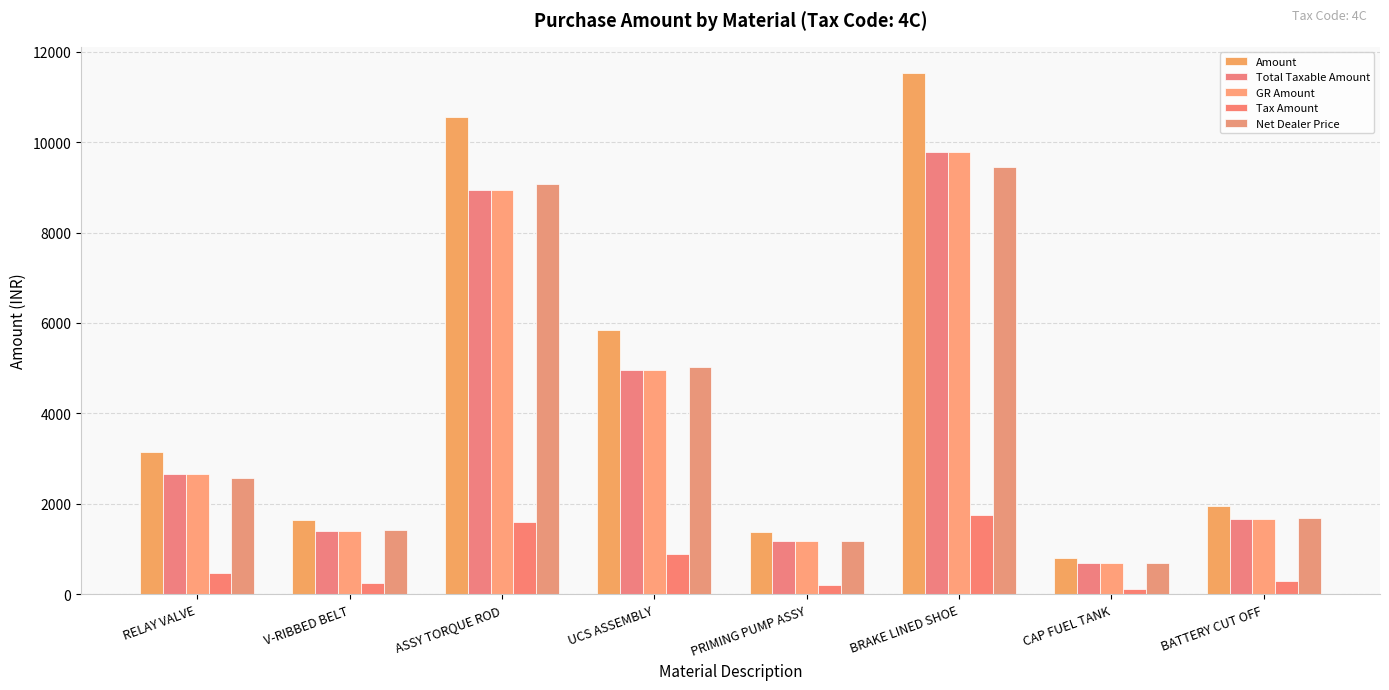

Which series has the largest total across all categories?

Amount